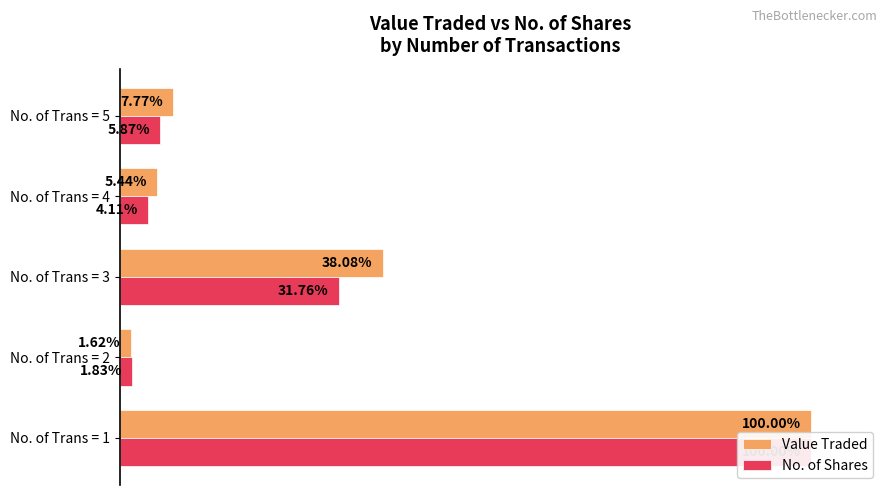

Does the chart contain stacked bars?

No